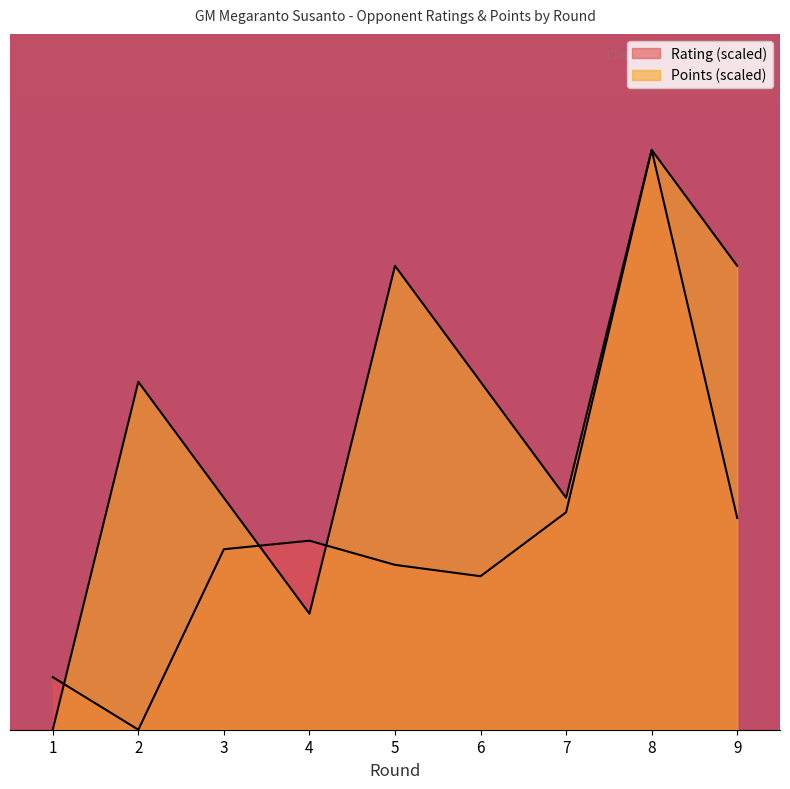

Between which two adjacent categories do Rating and Points first intersect?

1 and 2